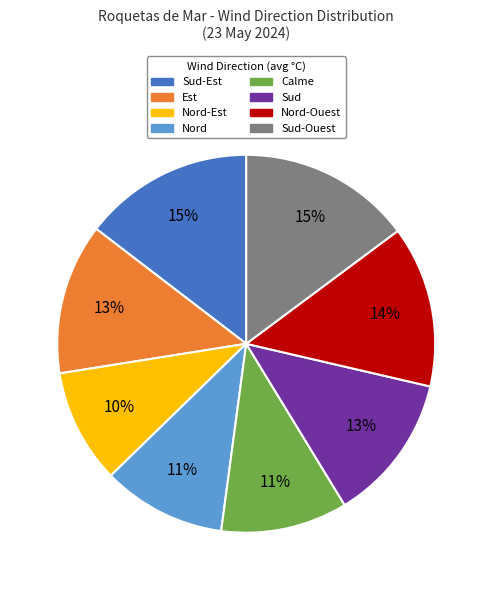

The Sud-Ouest slice represents 1% of the pie. True or false?

False